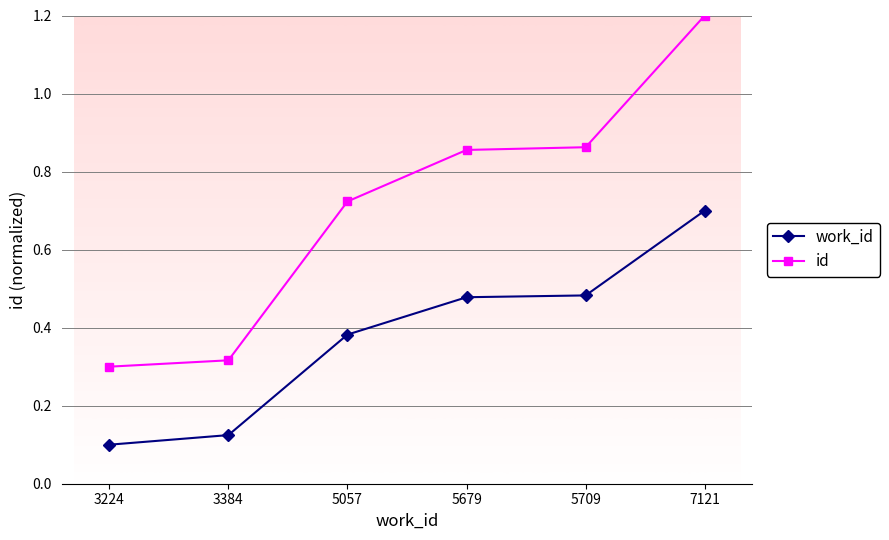

Which series has the largest range (max minus min)?

id